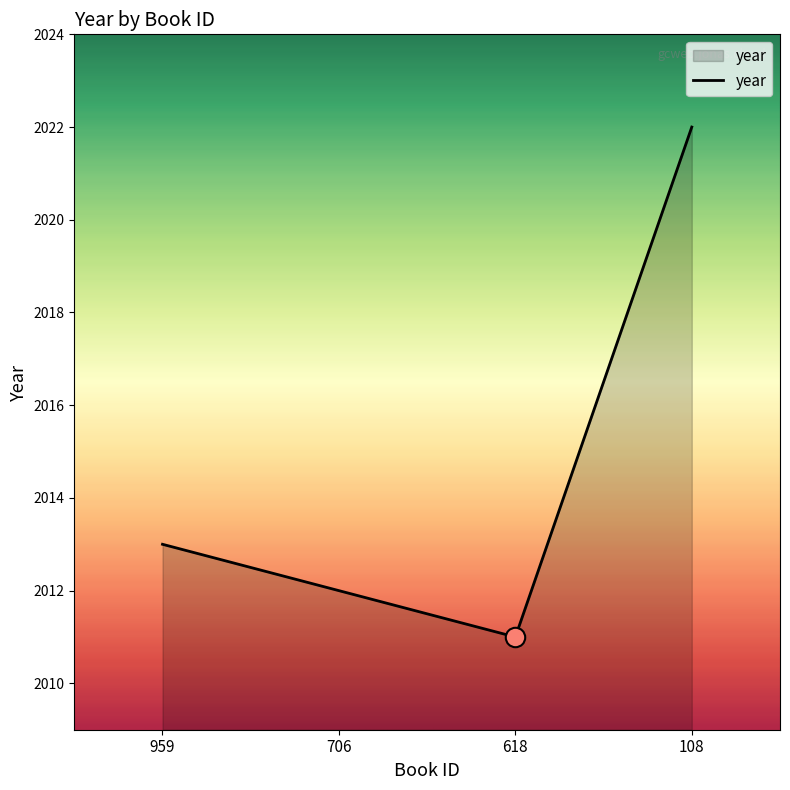

What is the change in value from 959 to 706?

-1